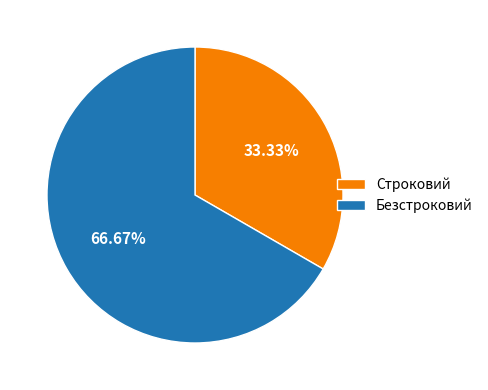

What percentage is the Строковий slice, to the nearest percent?

33%